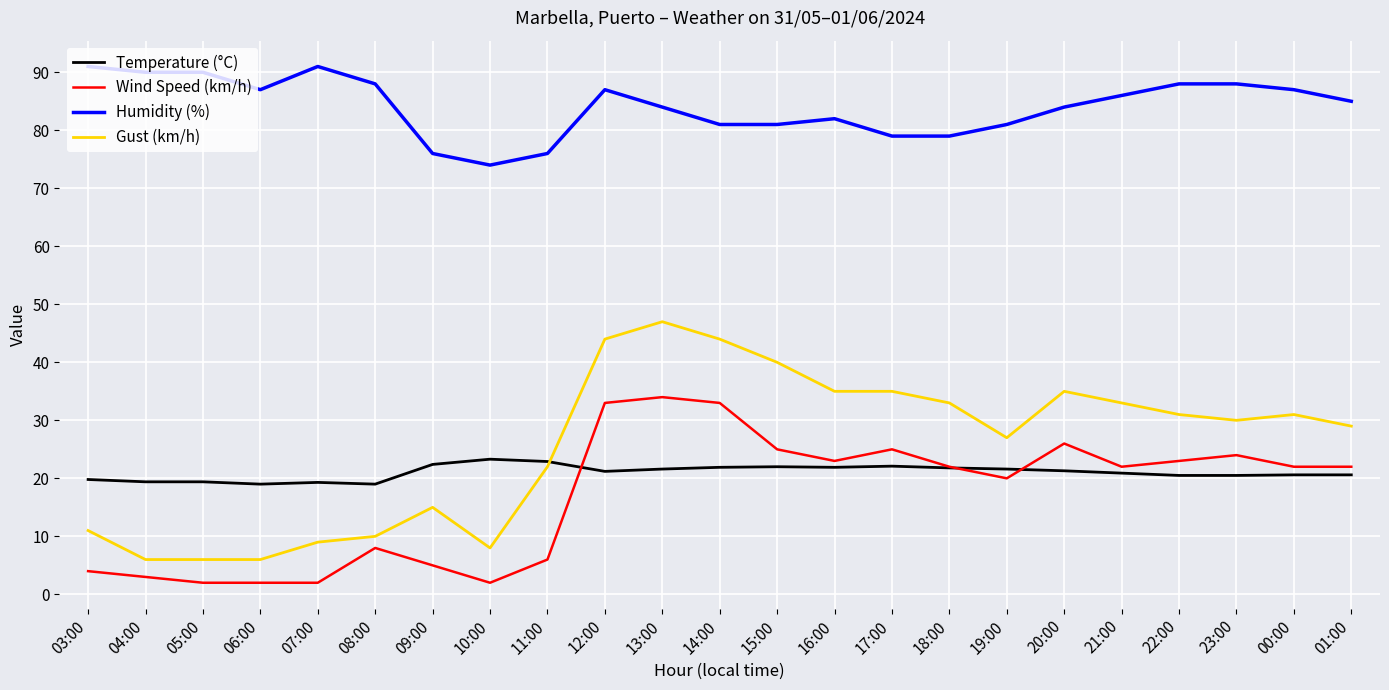

Rank the series at 10:00 from lowest to highest value.

Wind Speed (km/h), Gust (km/h), Temperature (°C), Humidity (%)